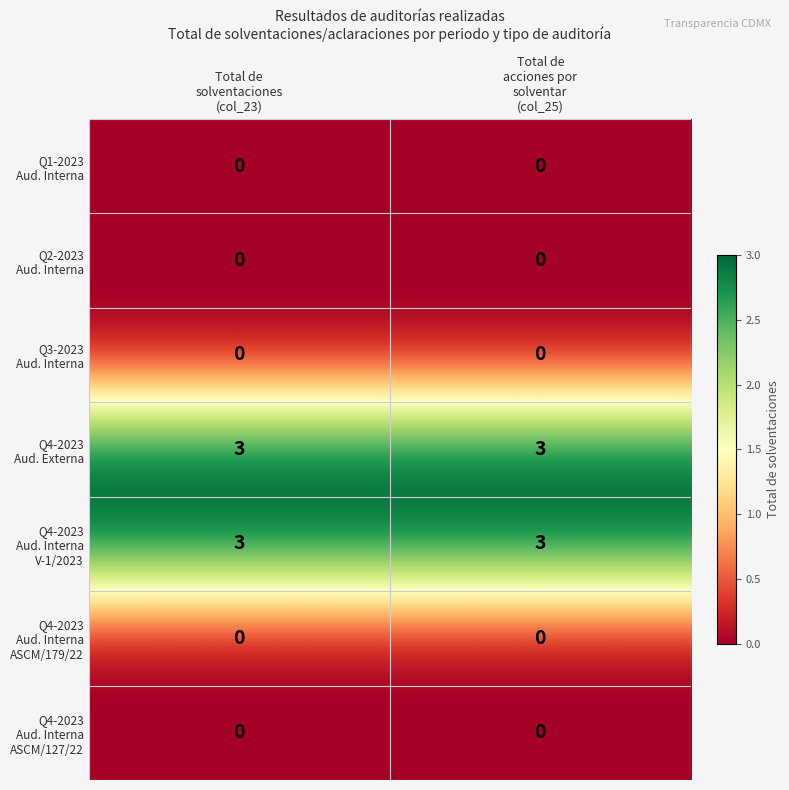

At which category is the sum across all series the highest?

Total de
solventaciones
(col_23)